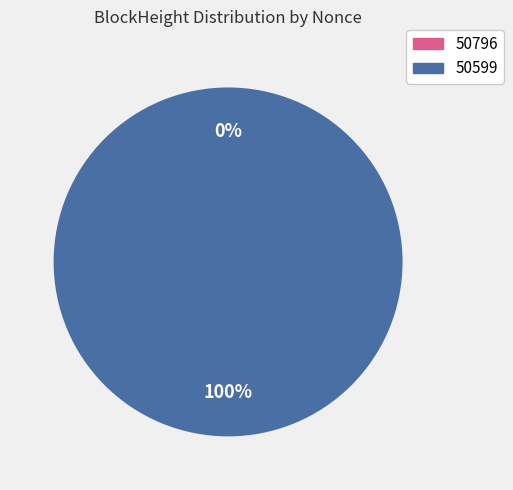

Count the number of slices in the pie.

2